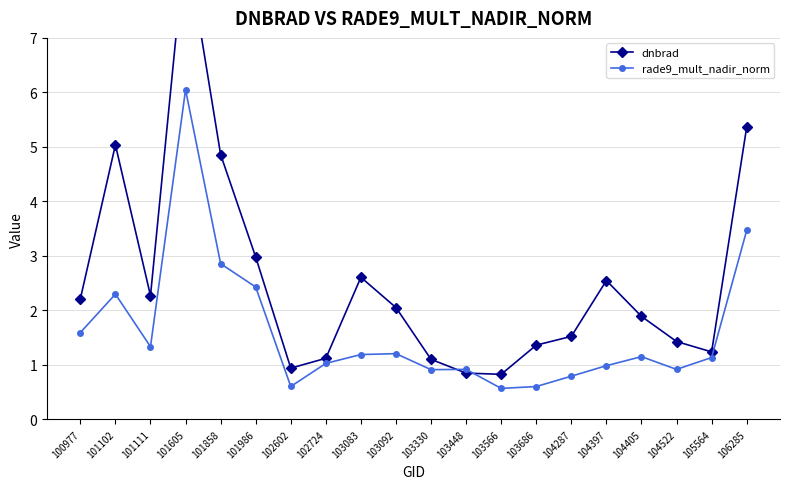

Is it true that dnbrad equals 1.3 at 103448?

False